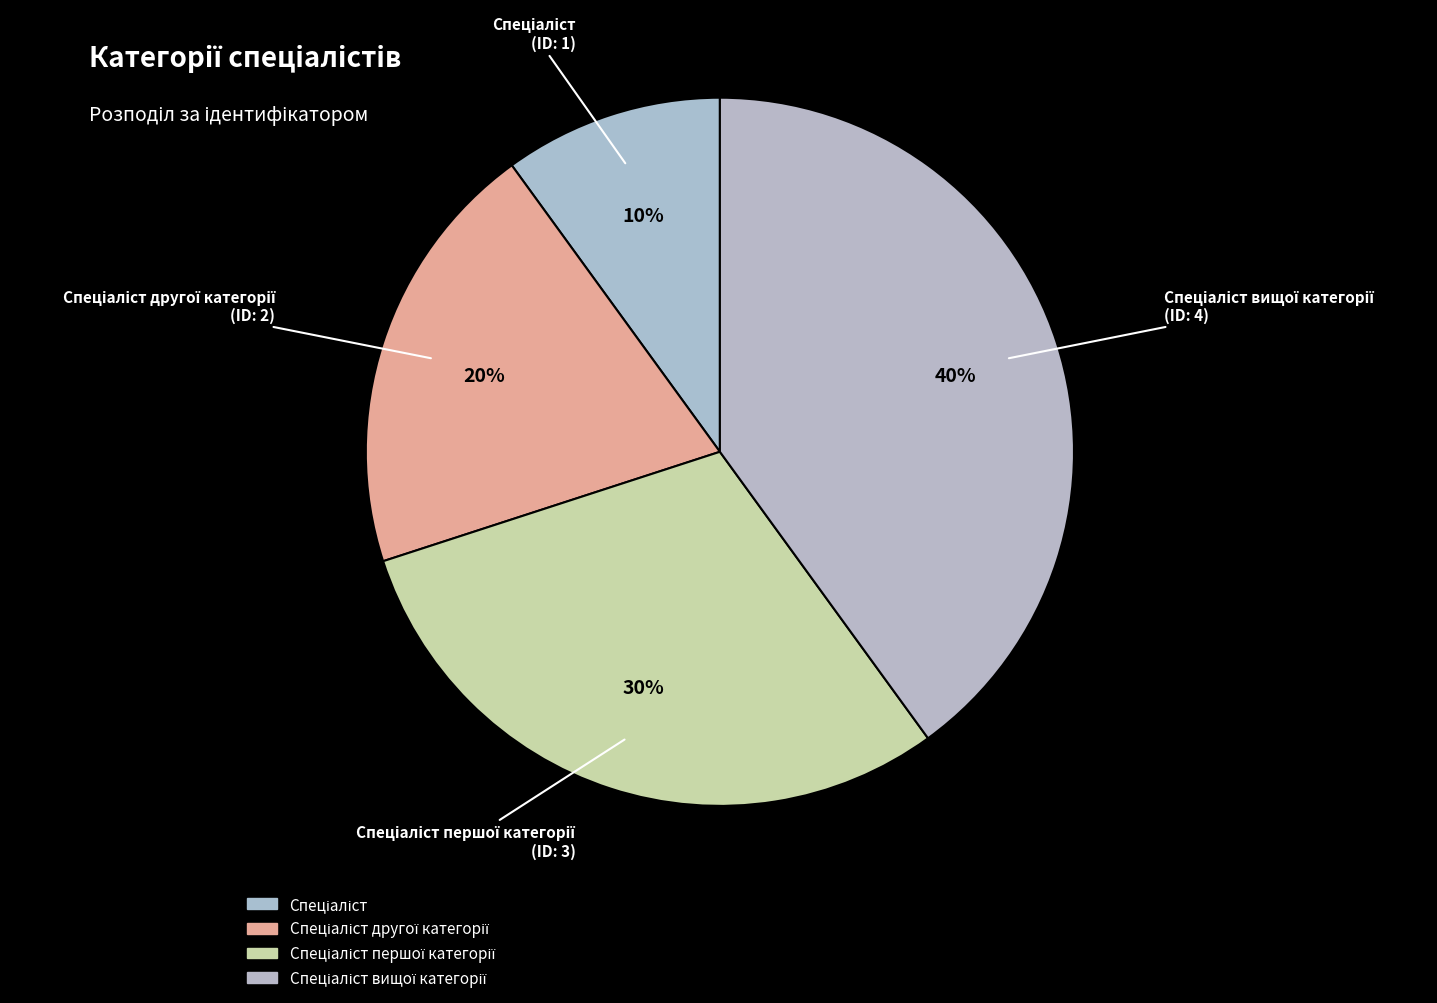

How many segments does this pie chart have?

4